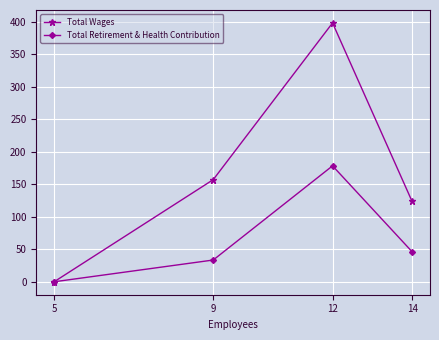

Is it true that Total Wages equals 278215 at 5?

False